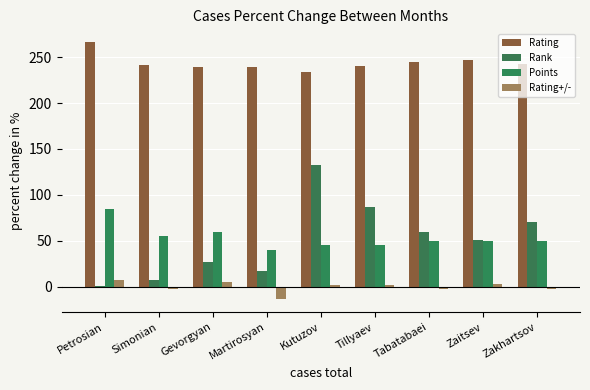

What is the greatest value displayed?

266.3